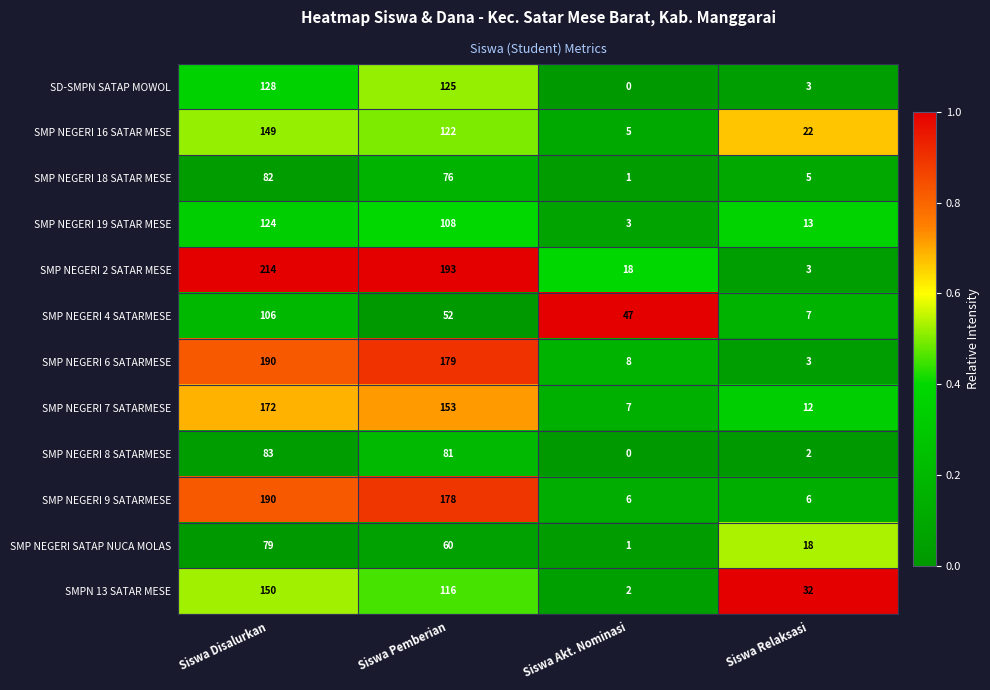

Which series has the largest range (max minus min)?

SMP NEGERI 2 SATAR MESE